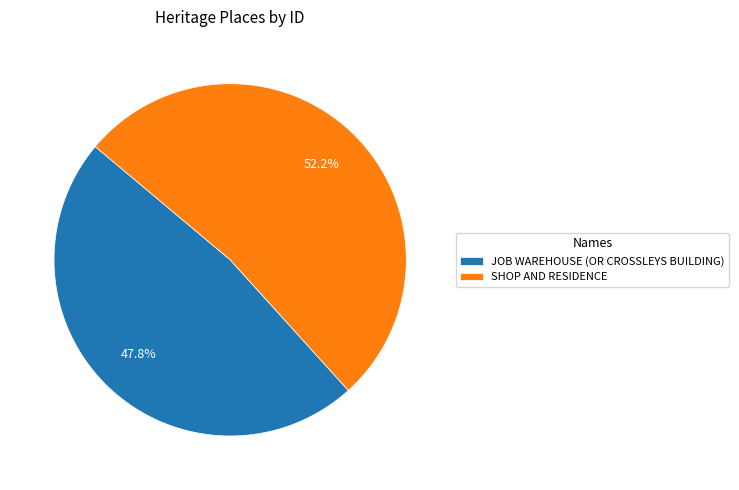

To the nearest percent, what is the average slice percentage?

50%